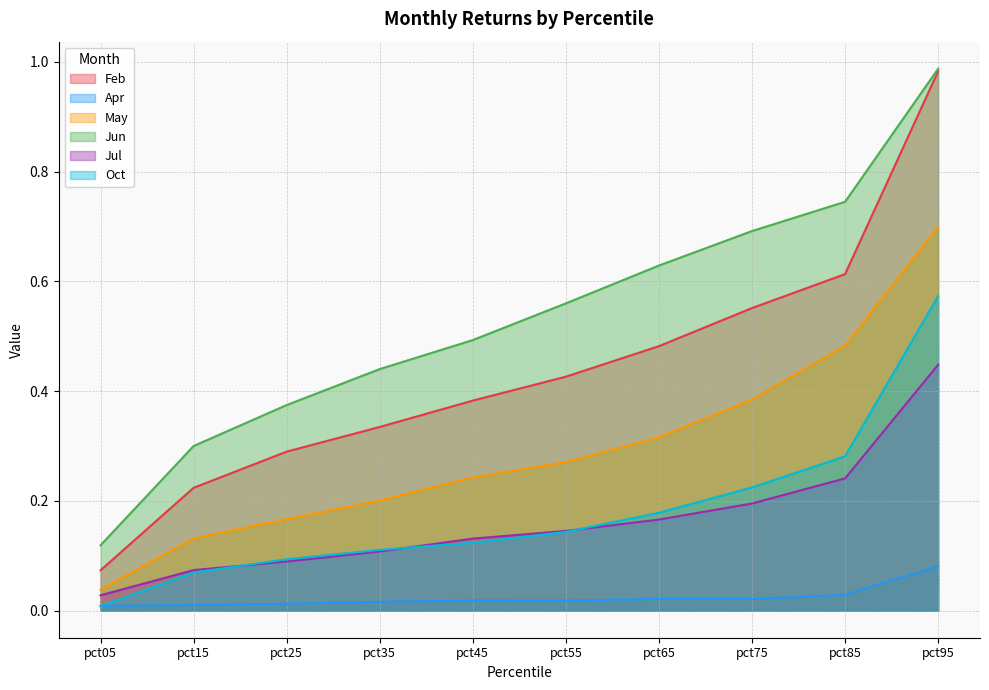

Is the value of Feb at pct55 greater than the value of Jul at pct05?

Yes